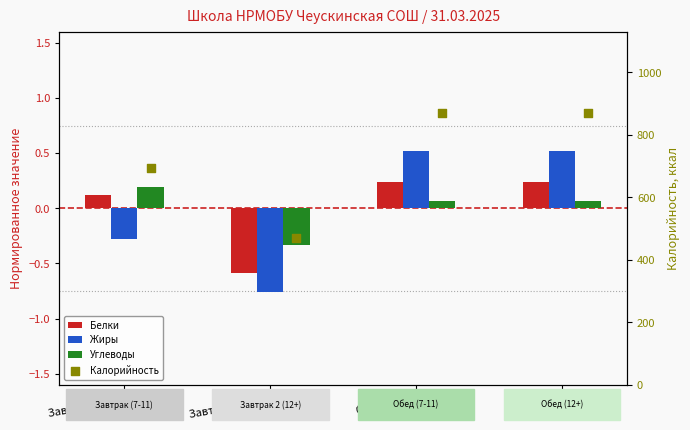

What is the total value across all series at Обед (12+)?

869.8